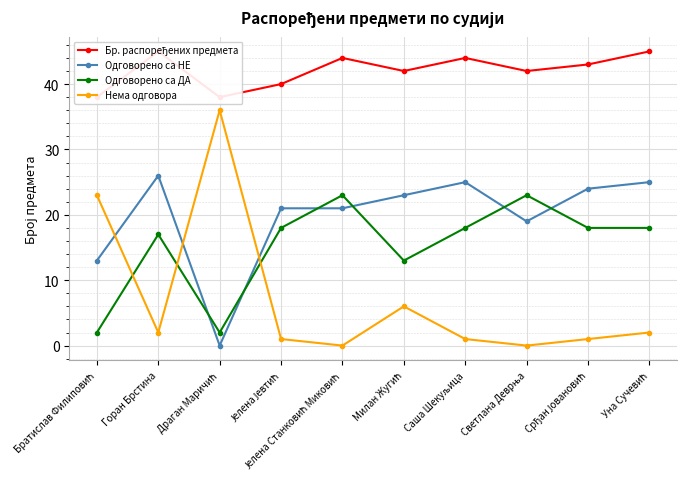

Is this an area chart (filled region under the line)?

No